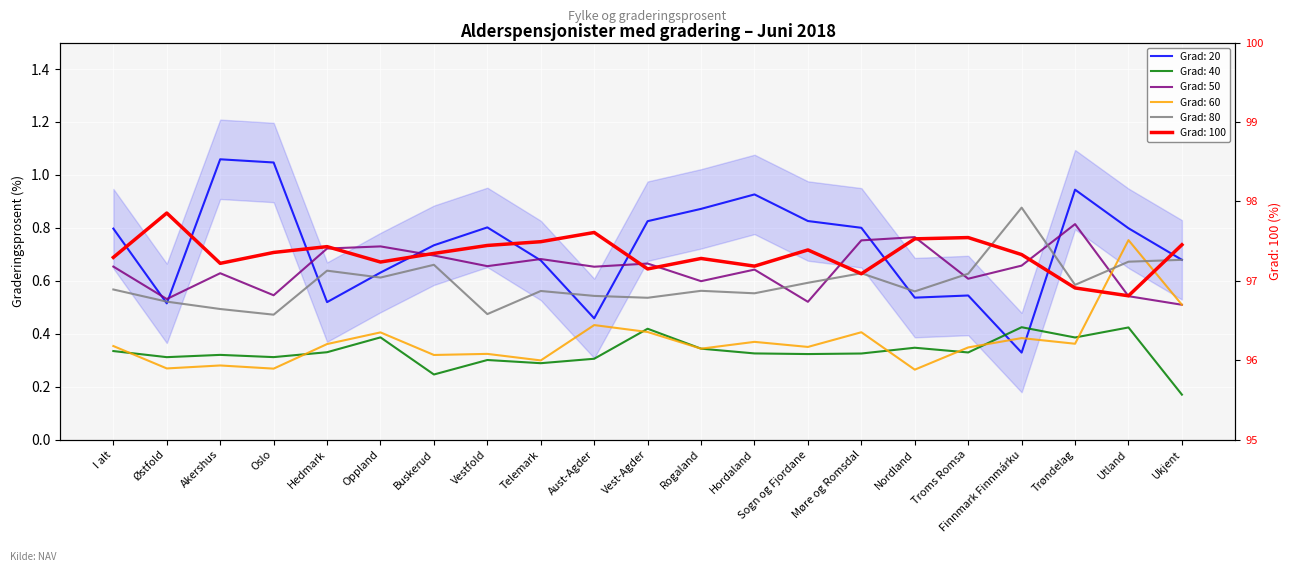

Where is Grad: 100 nearest to the value 97?

Møre og Romsdal